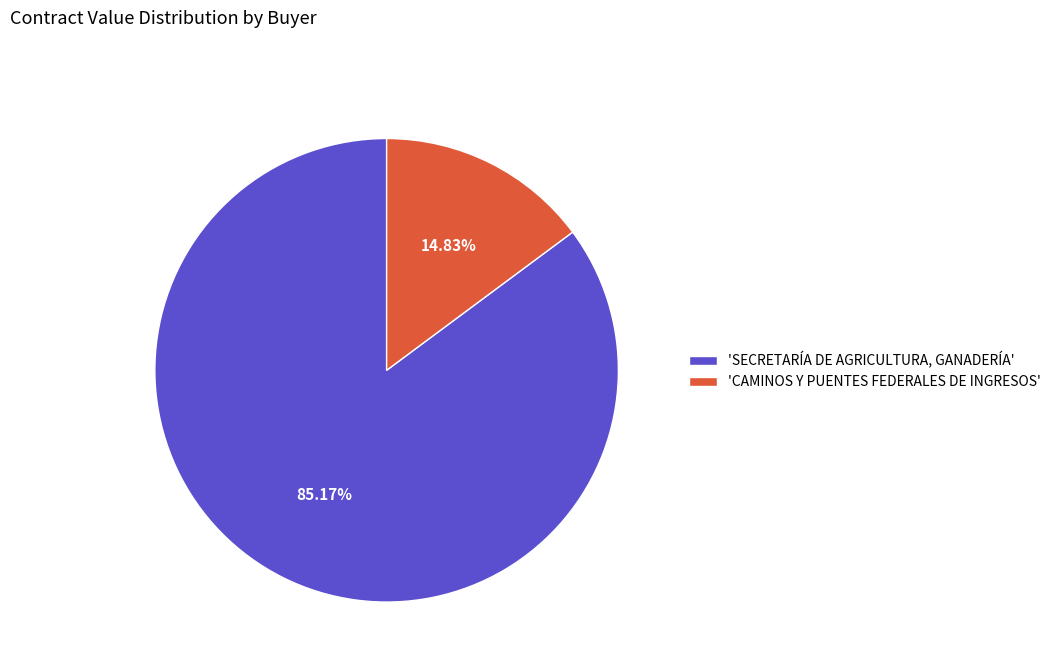

To the nearest percent, what is the difference between the largest and smallest slice percentages?

70%